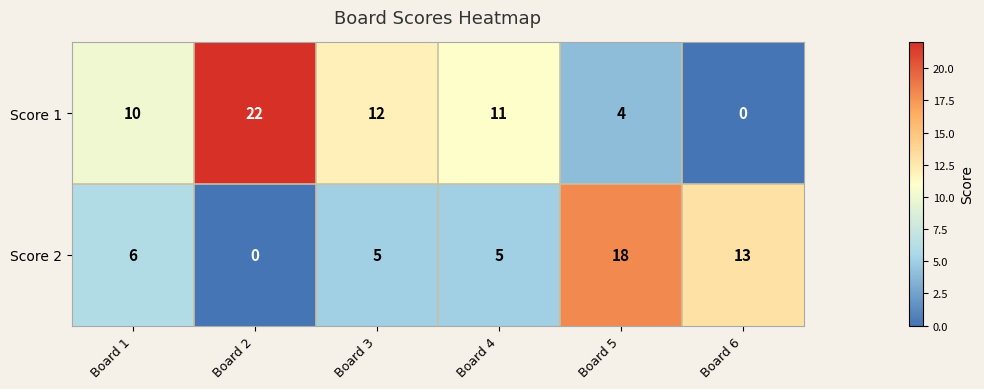

How many values in Score 2 are above zero?

5